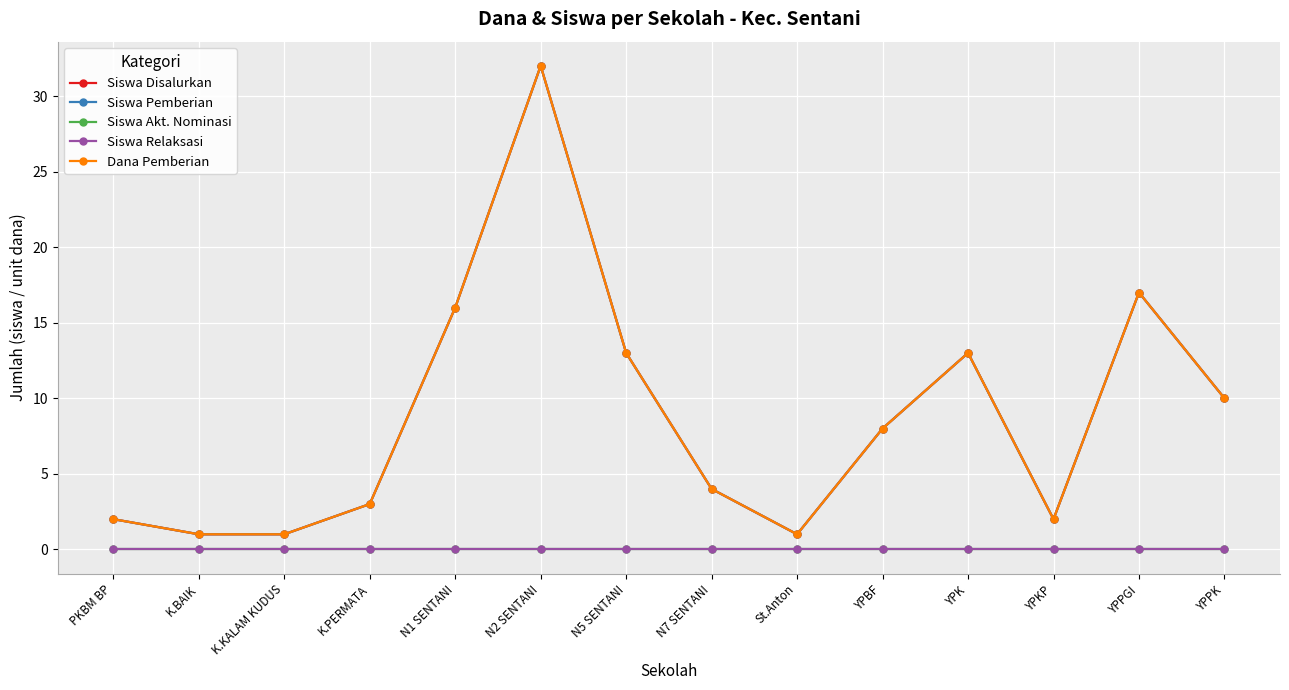

What is the maximum value for Dana Pemberian?

32